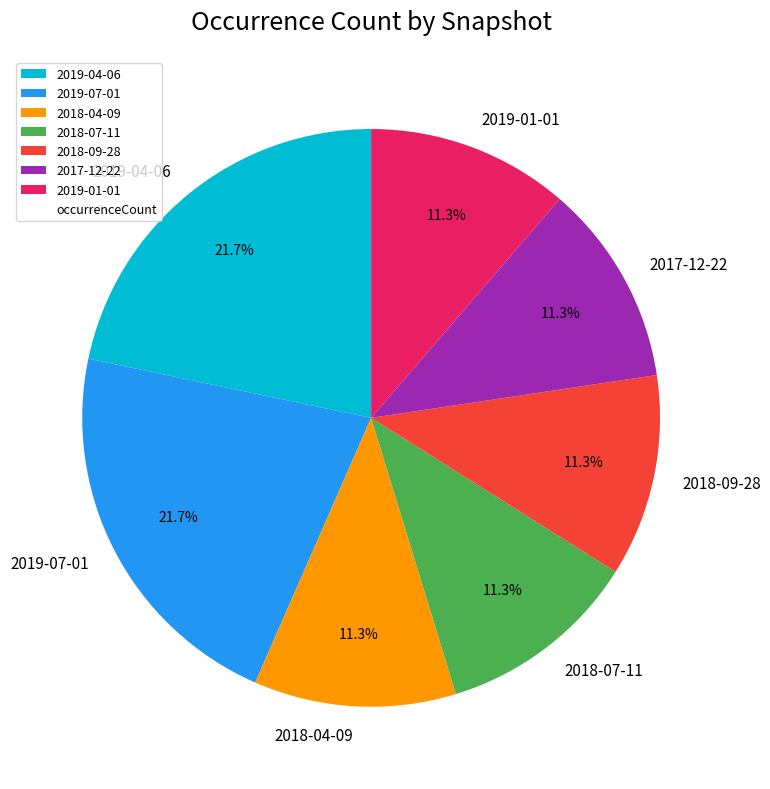

The 2019-01-01 slice represents 11% of the pie. True or false?

True